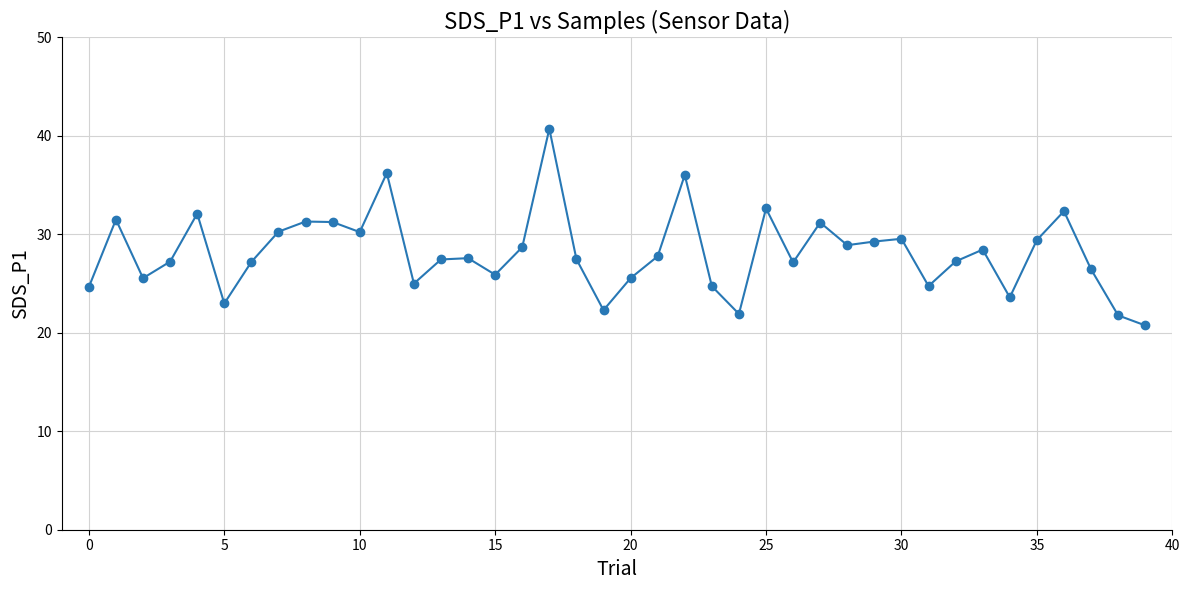

What is the average value?

28.1